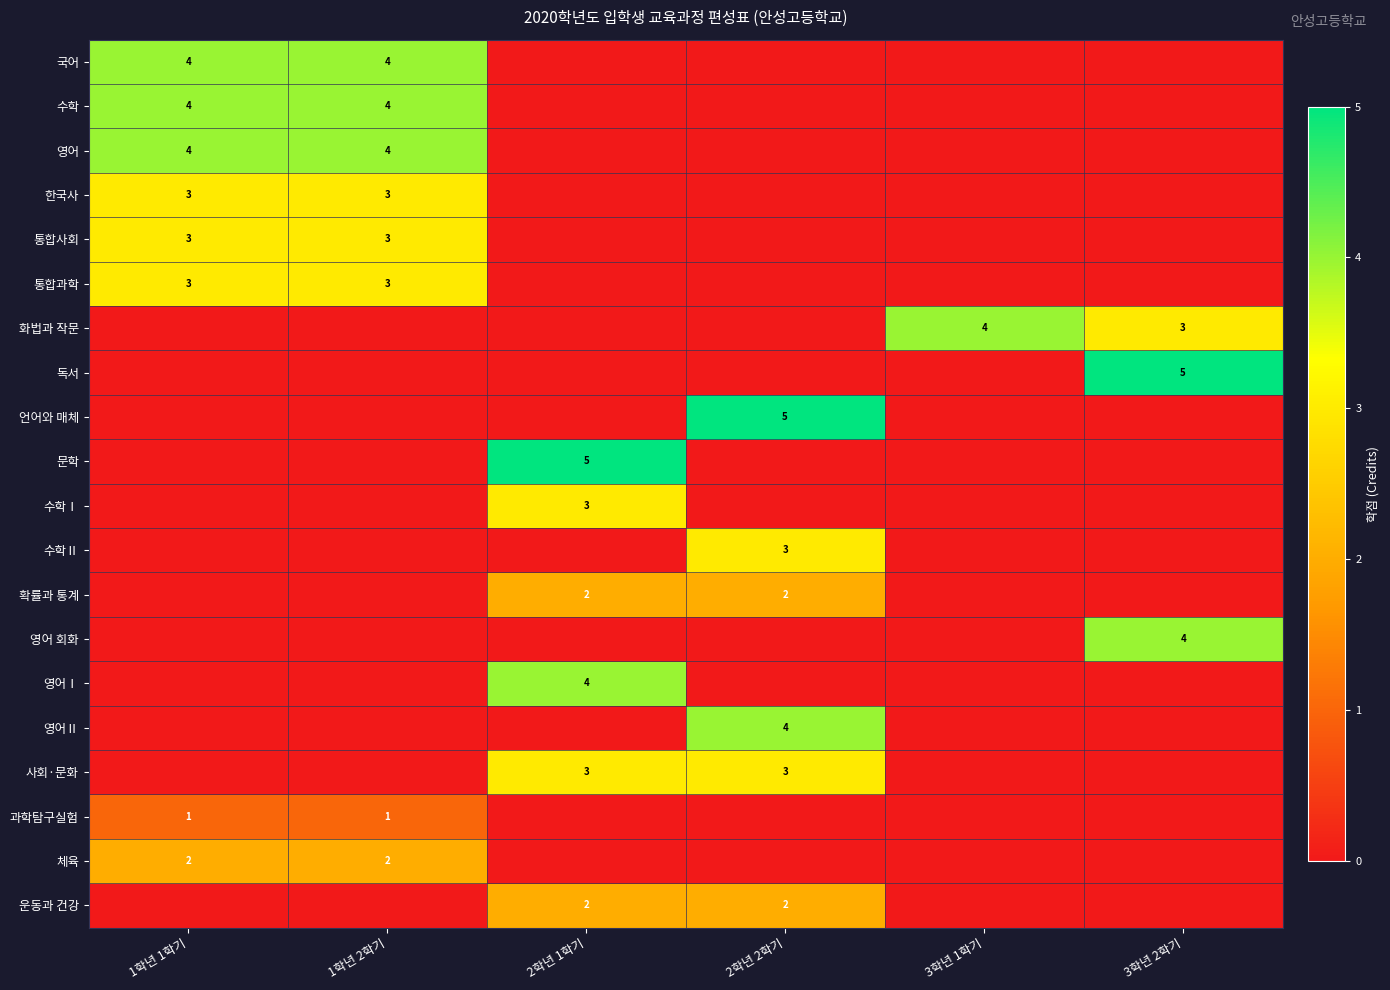

How many categories are shown in the chart?

6